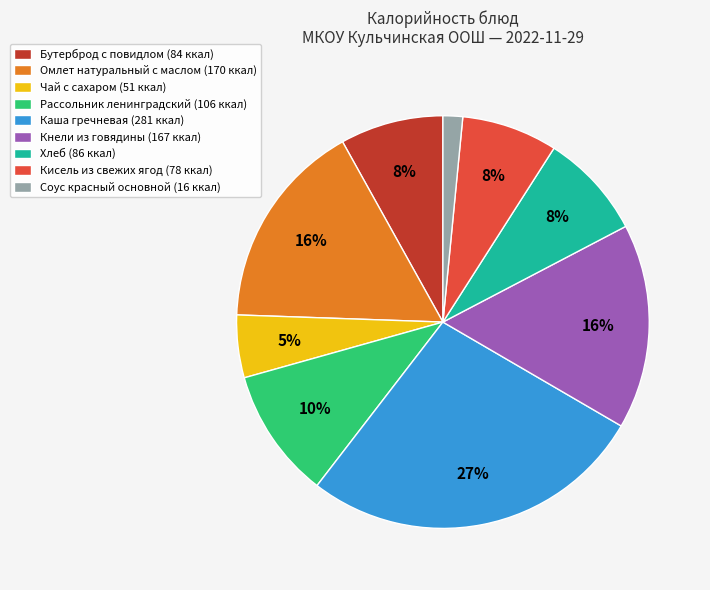

To the nearest percent, what is the combined percentage of Бутерброд с повидлом (84 ккал) and Соус красный основной (16 ккал)?

10%